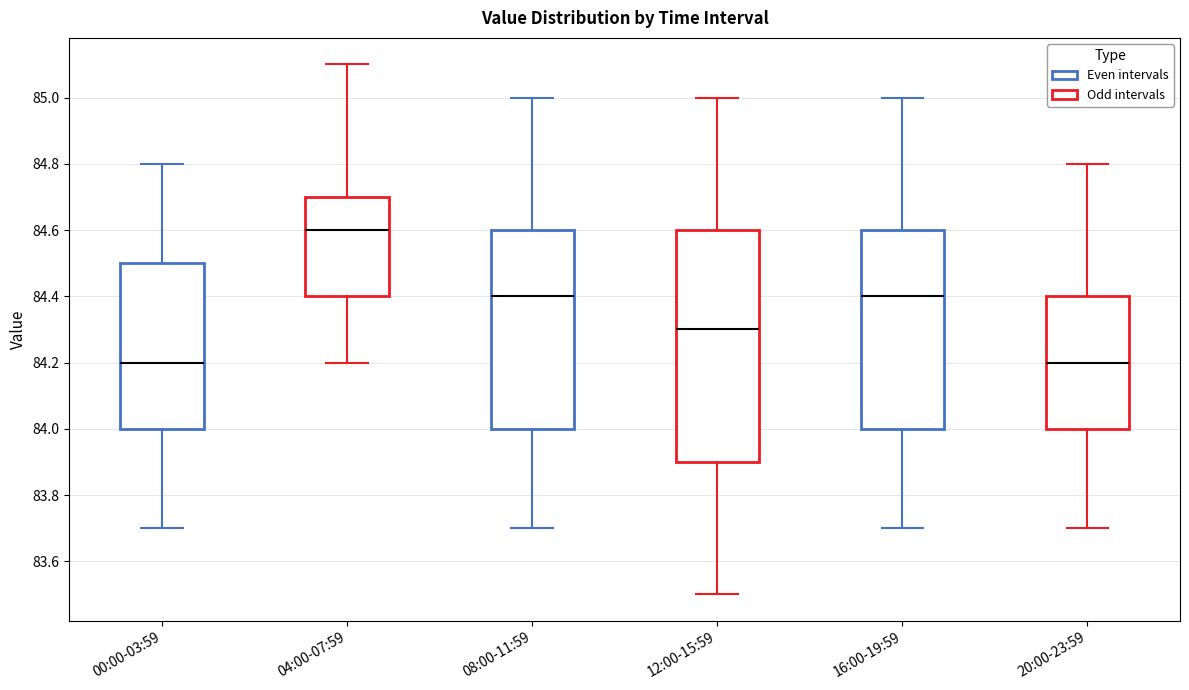

Reading left to right, transcribe this box plot: for each box, give where its median line is, the range the box spans, and where its two whiskers end, as read against the y-axis. The values are not printed on the chart, so give them approximately, as read against the axis.

00:00-03:59: median 84.2, box 84.0 to 84.5, whiskers 83.7 to 84.8
04:00-07:59: median 84.6, box 84.4 to 84.7, whiskers 84.2 to 85.1
08:00-11:59: median 84.4, box 84.0 to 84.6, whiskers 83.7 to 85.0
12:00-15:59: median 84.3, box 83.9 to 84.6, whiskers 83.5 to 85.0
16:00-19:59: median 84.4, box 84.0 to 84.6, whiskers 83.7 to 85.0
20:00-23:59: median 84.2, box 84.0 to 84.4, whiskers 83.7 to 84.8